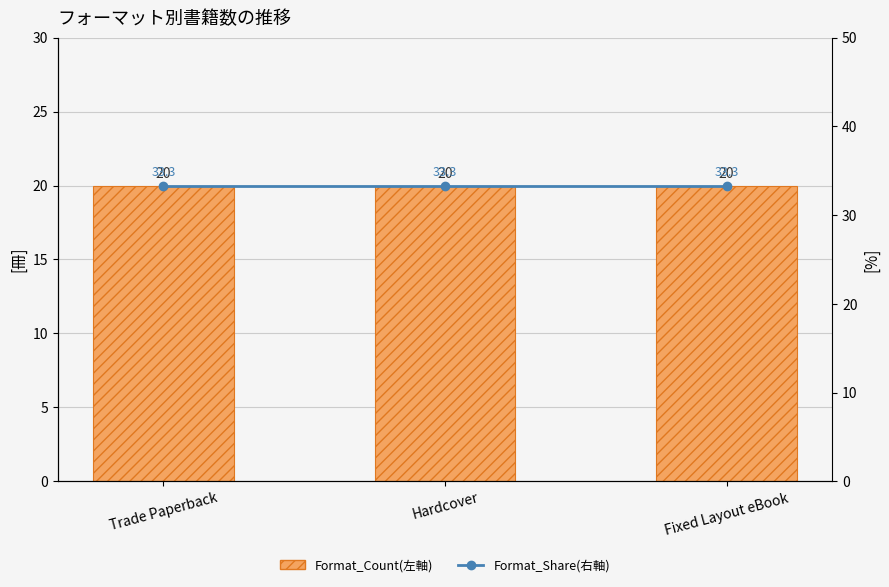

At how many categories does at least one series exceed 29?

3